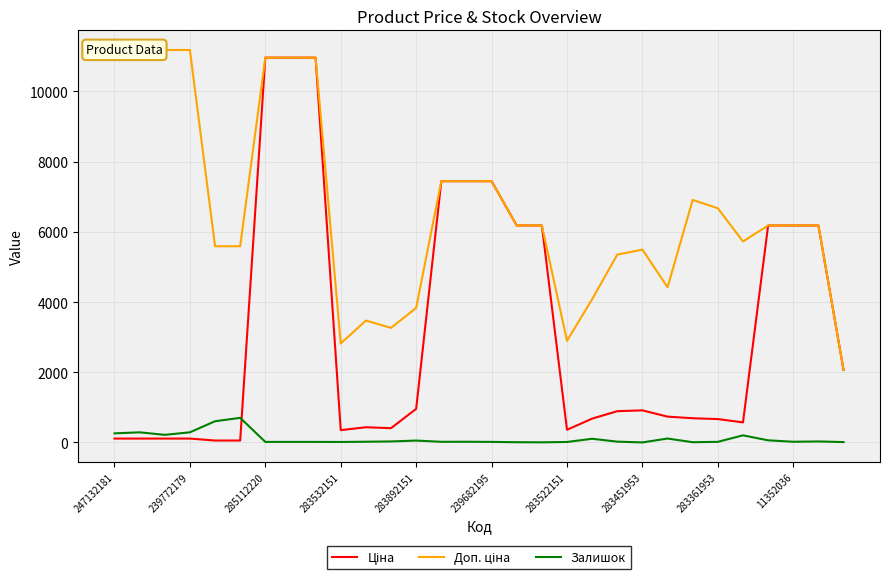

At which label does Залишок first exceed 22?

247132181